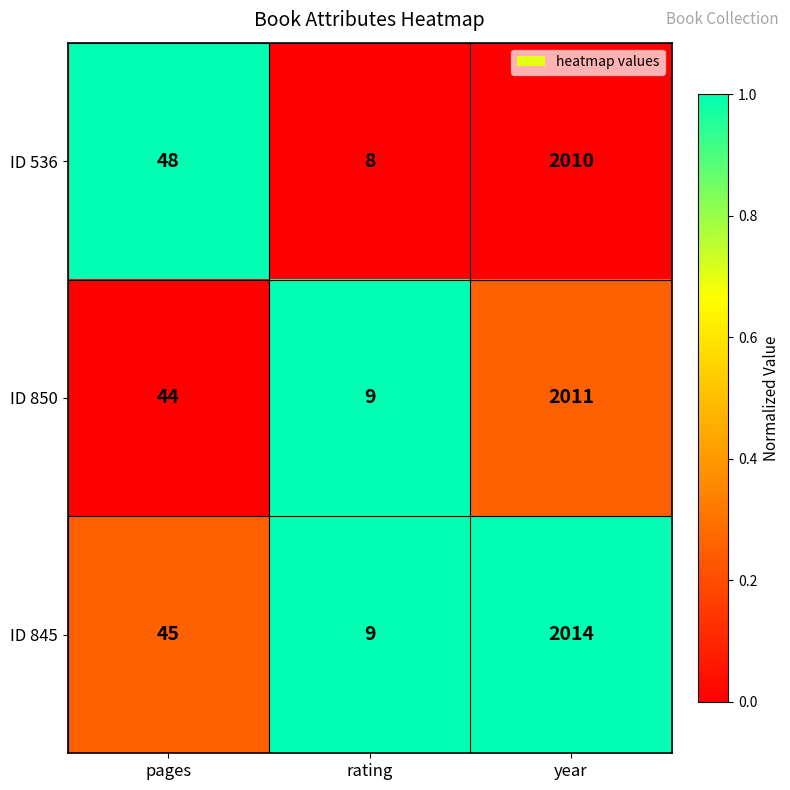

How many distinct data groups are displayed?

3